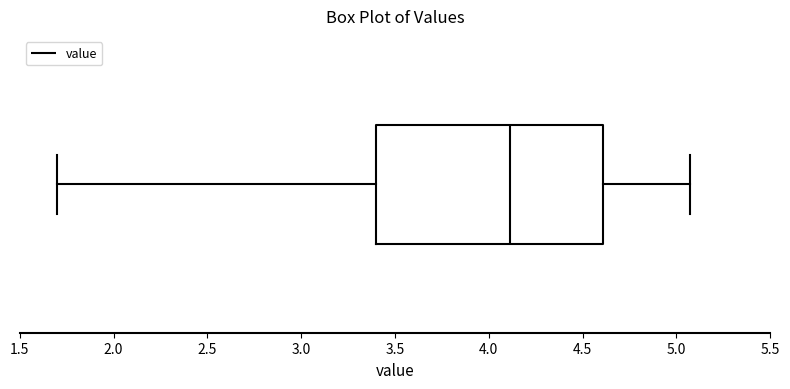

Transcribe this box plot: give where the median line is, the range the box spans, and where the two whiskers end, as read against the x-axis. The values are not printed on the chart, so give them approximately, as read against the axis.

median 4.10, box 3.40 to 4.60, whiskers 1.70 to 5.05